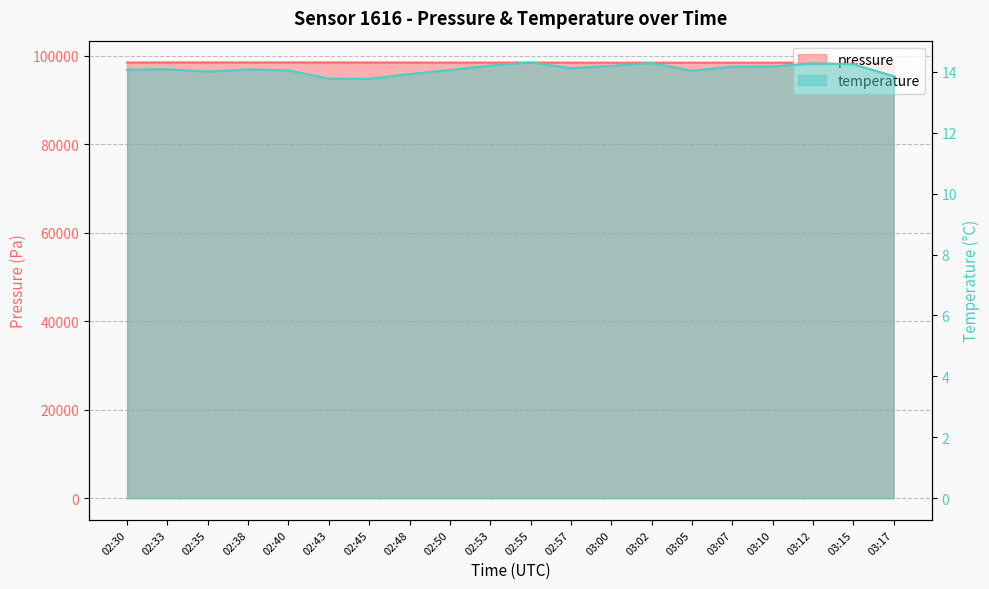

What is the difference between the maximum and minimum values in the pressure series?

66.1